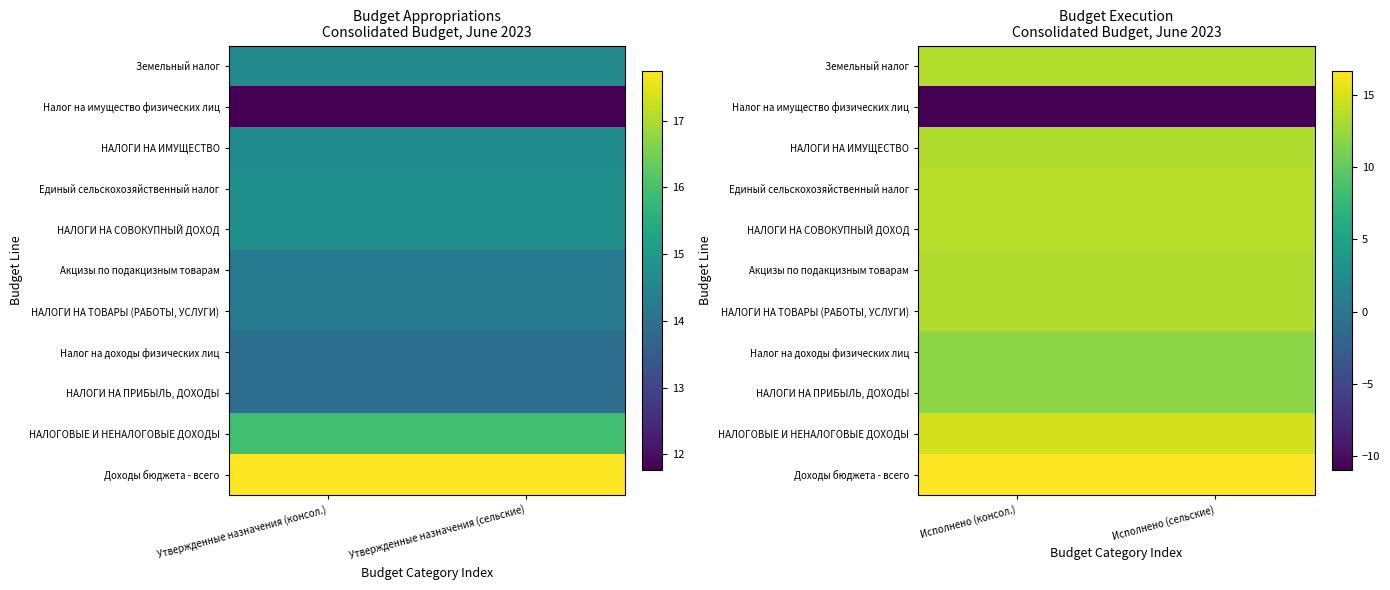

At which category does the chart reach its peak across all series?

Исполнено (консол.)